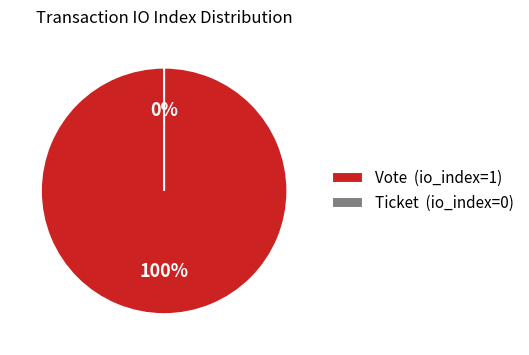

What is the largest slice in the pie chart?

Vote (io_index=1)